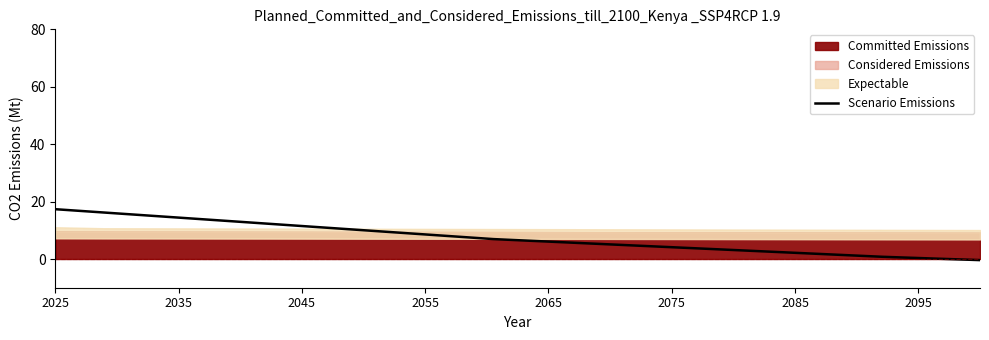

How many lines are shown in the chart?

1